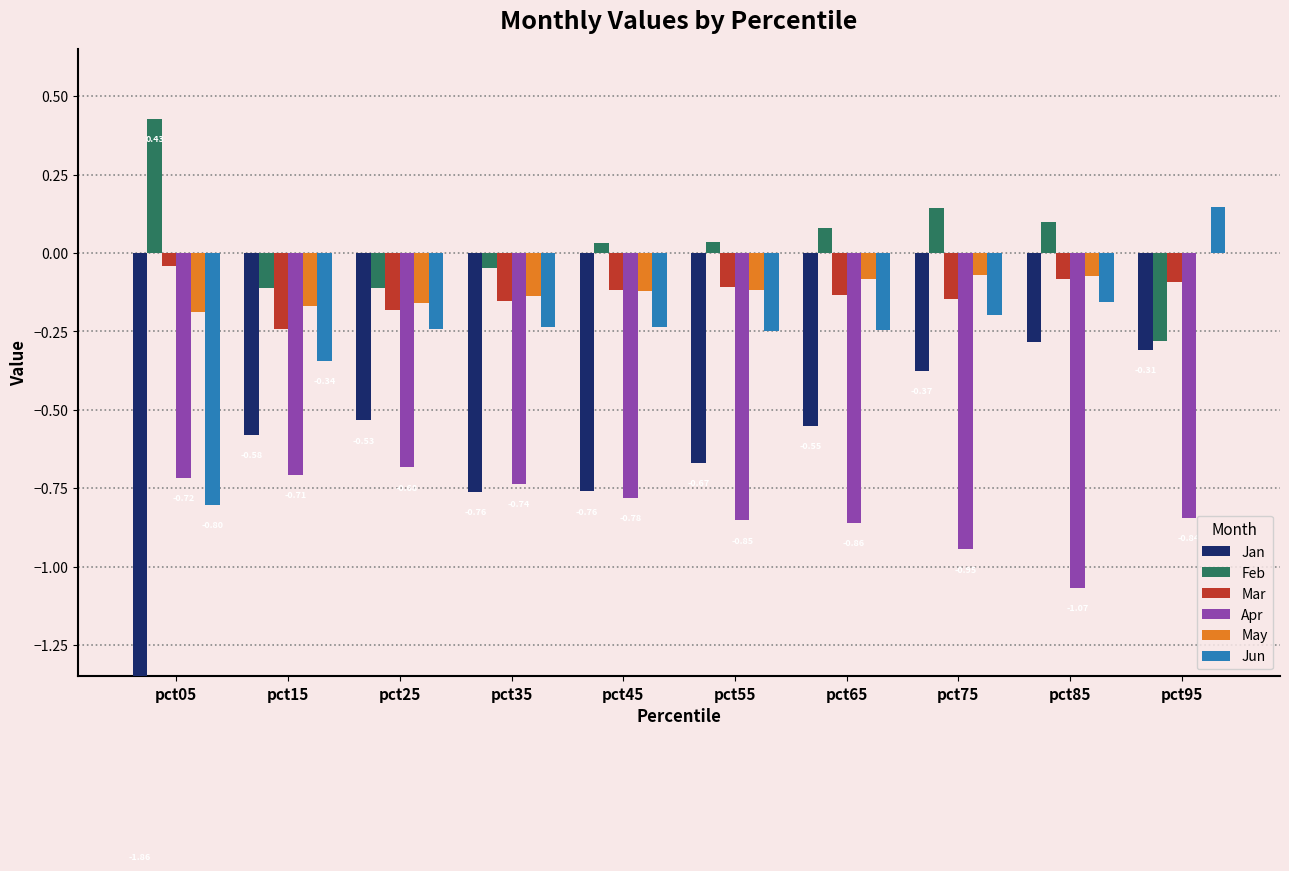

Reading left to right, list all the values displayed in this chart.

Jan: pct05=-1.9	pct15=-0.6	pct25=-0.5	pct35=-0.8	pct45=-0.8	pct55=-0.7	pct65=-0.5	pct75=-0.4	pct85=-0.3	pct95=-0.3
Feb: pct05=0.4	pct15=-0.1	pct25=-0.1	pct35=-0.0	pct45=0.0	pct55=0.0	pct65=0.1	pct75=0.1	pct85=0.1	pct95=-0.3
Mar: pct05=-0.0	pct15=-0.2	pct25=-0.2	pct35=-0.2	pct45=-0.1	pct55=-0.1	pct65=-0.1	pct75=-0.1	pct85=-0.1	pct95=-0.1
Apr: pct05=-0.7	pct15=-0.7	pct25=-0.7	pct35=-0.7	pct45=-0.8	pct55=-0.9	pct65=-0.9	pct75=-0.9	pct85=-1.1	pct95=-0.8
May: pct05=-0.2	pct15=-0.2	pct25=-0.2	pct35=-0.1	pct45=-0.1	pct55=-0.1	pct65=-0.1	pct75=-0.1	pct85=-0.1	pct95=-0.0
Jun: pct05=-0.8	pct15=-0.3	pct25=-0.2	pct35=-0.2	pct45=-0.2	pct55=-0.2	pct65=-0.2	pct75=-0.2	pct85=-0.2	pct95=0.1